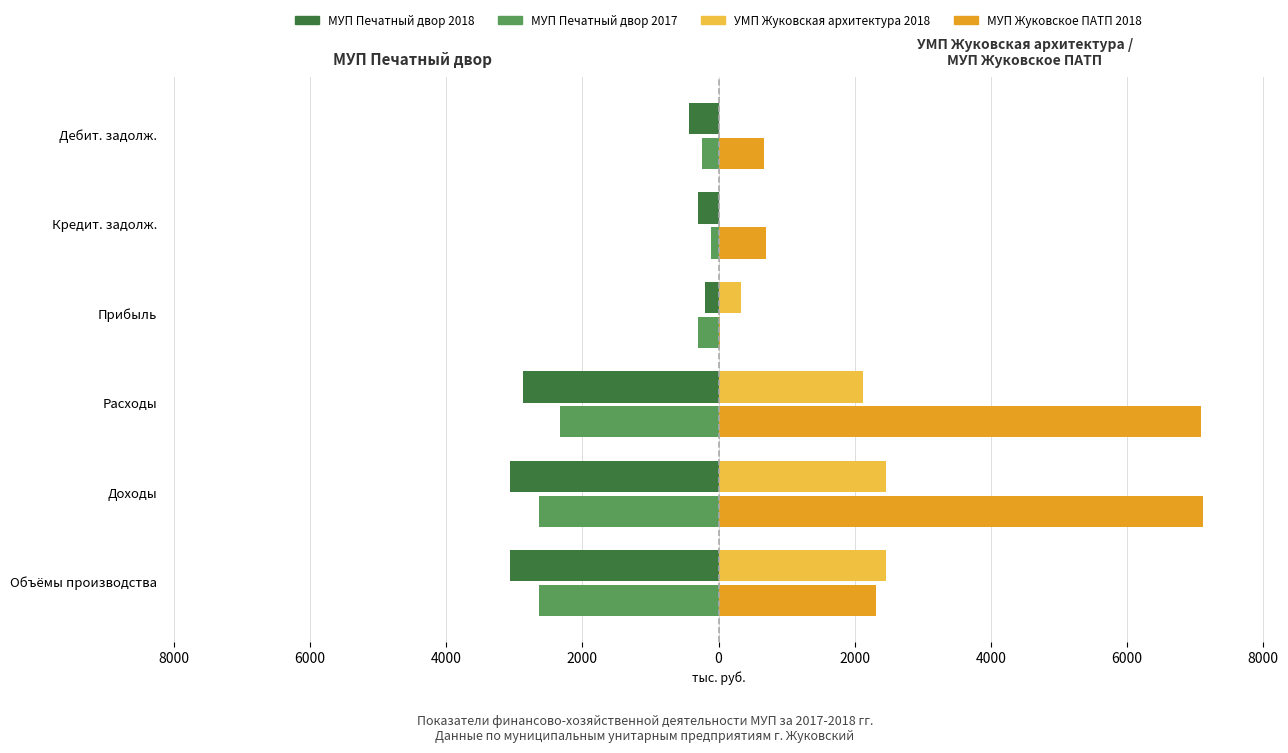

What are all the series names shown in the legend?

МУП Печатный двор 2018, МУП Печатный двор 2017, УМП Жуковская архитектура 2018, МУП Жуковское ПАТП 2018